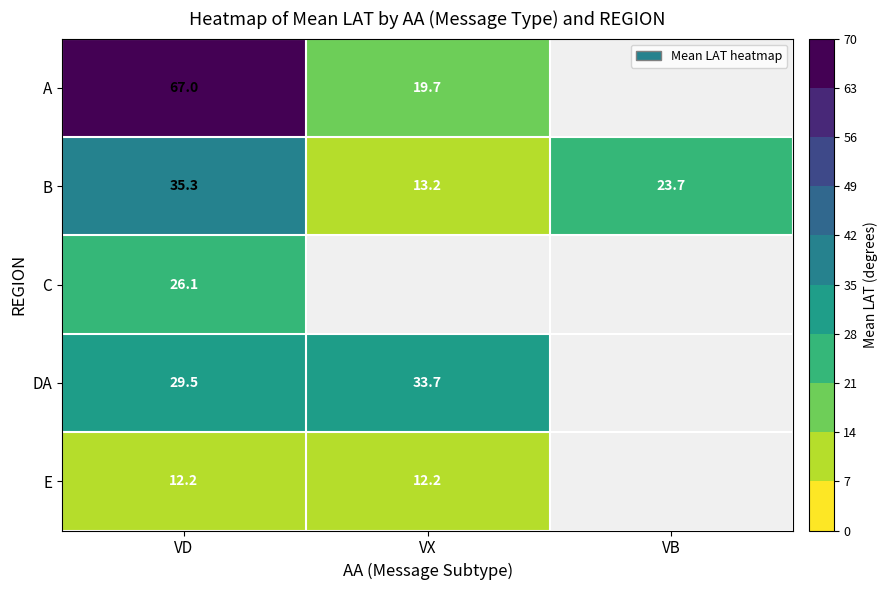

Is the value of DA at VX greater than the value of B at VD?

No